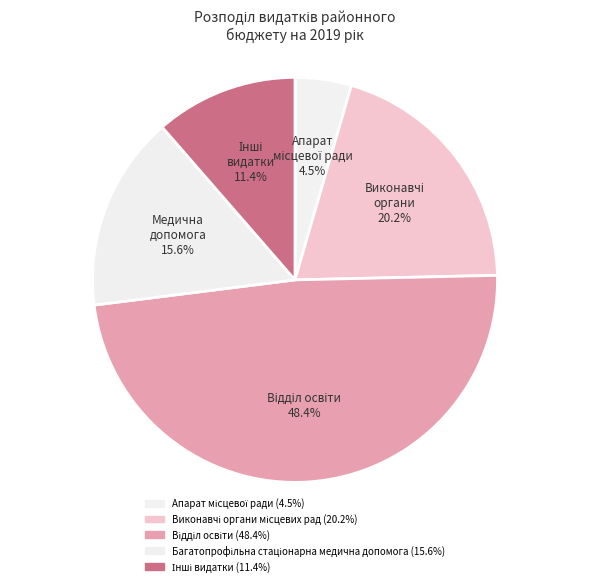

How many slices are in this pie chart?

5